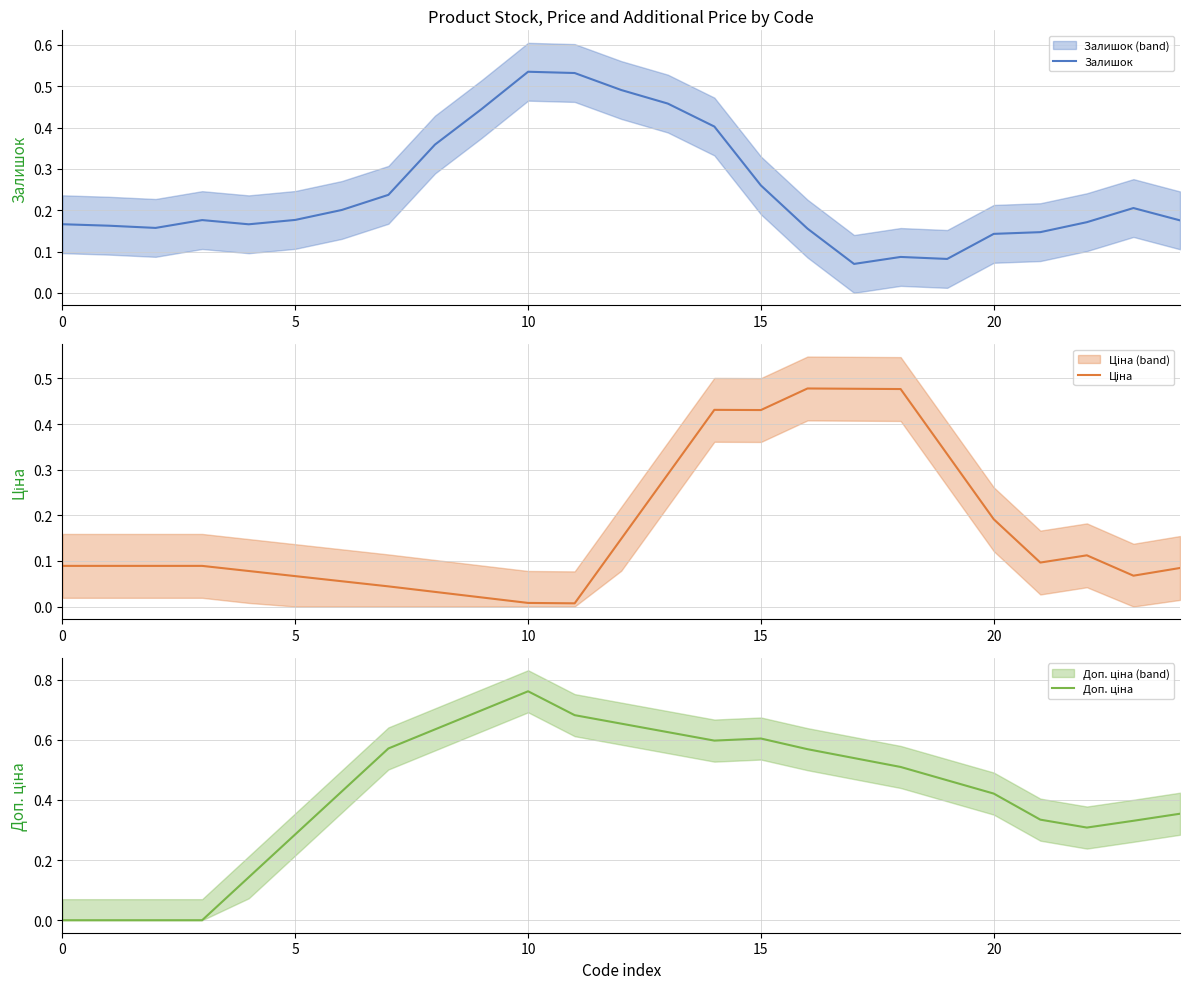

Reading left to right, list all the values displayed in this chart.

Залишок: 0.2	0.2	0.2	0.2	0.2	0.2	0.2	0.2	0.4	0.4	0.5	0.5	0.5	0.5	0.4	0.3	0.2	0.1	0.1	0.1	0.1	0.1	0.2	0.2	0.2
Ціна: 0.1	0.1	0.1	0.1	0.1	0.1	0.1	0.0	0.0	0.0	0.0	0.0	0.1	0.3	0.4	0.4	0.5	0.5	0.5	0.3	0.2	0.1	0.1	0.1	0.1
Доп. ціна: 0.0	0.0	0.0	0.0	0.1	0.3	0.4	0.6	0.6	0.7	0.8	0.7	0.7	0.6	0.6	0.6	0.6	0.5	0.5	0.5	0.4	0.3	0.3	0.3	0.4